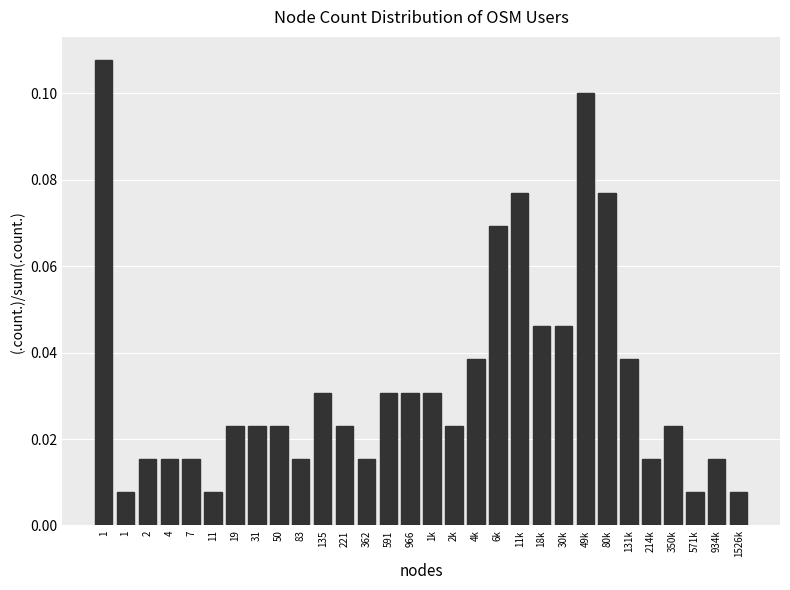

Count the number of categories in the chart.

30